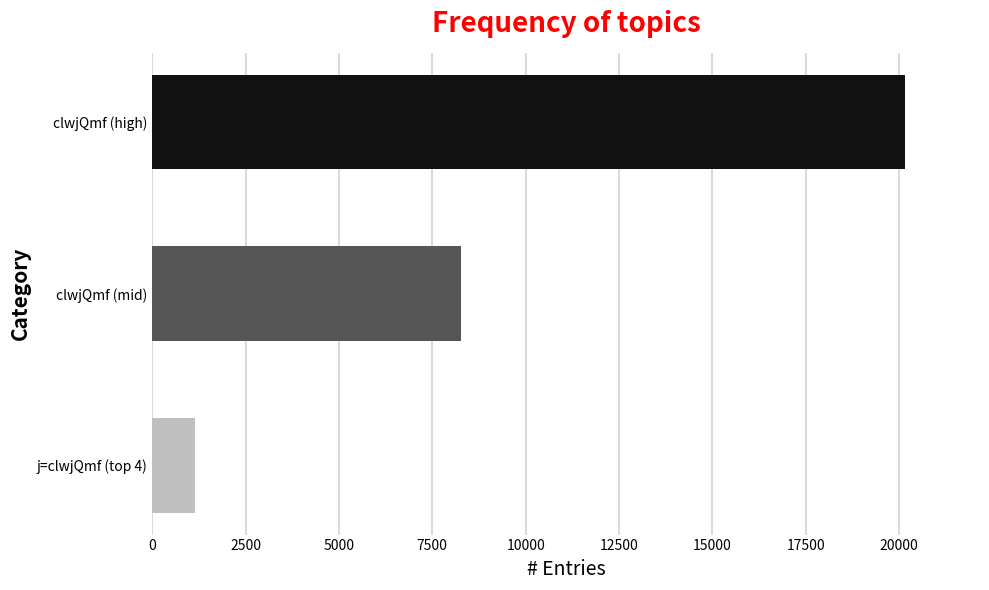

List the labels in order of value, largest first.

clwjQmf (high), clwjQmf (mid), j=clwjQmf (top 4)